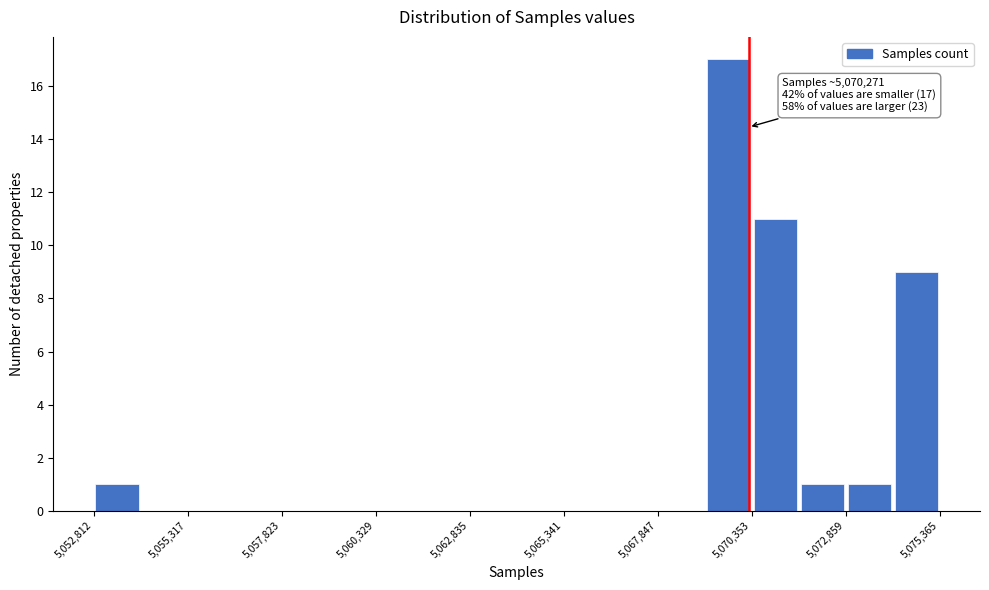

Around what value on the x-axis is the tallest bar? Give the approximate position of its centre, as read against the axis.

5069500